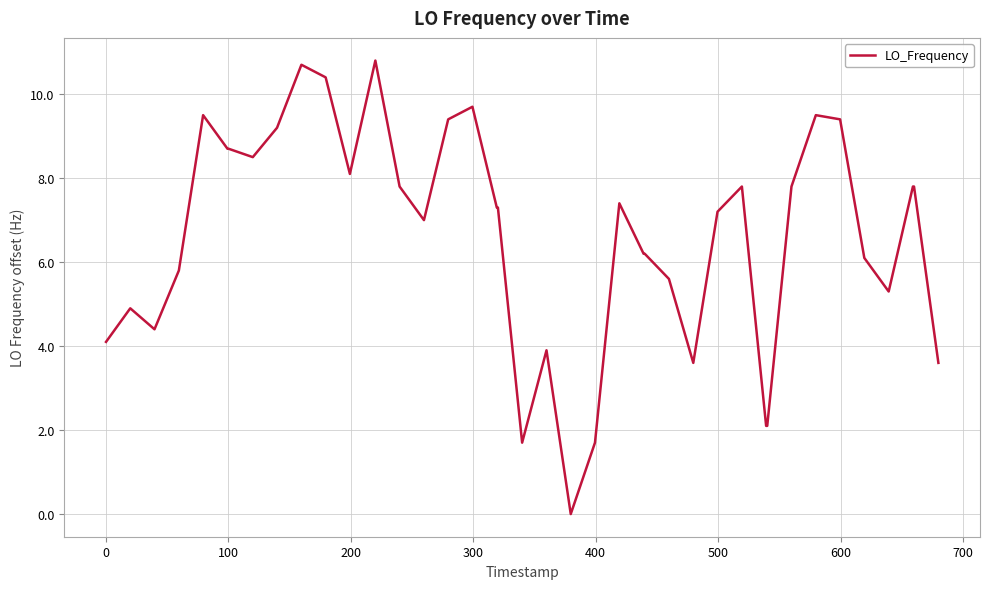

What is the difference between the maximum and minimum values?

10.8